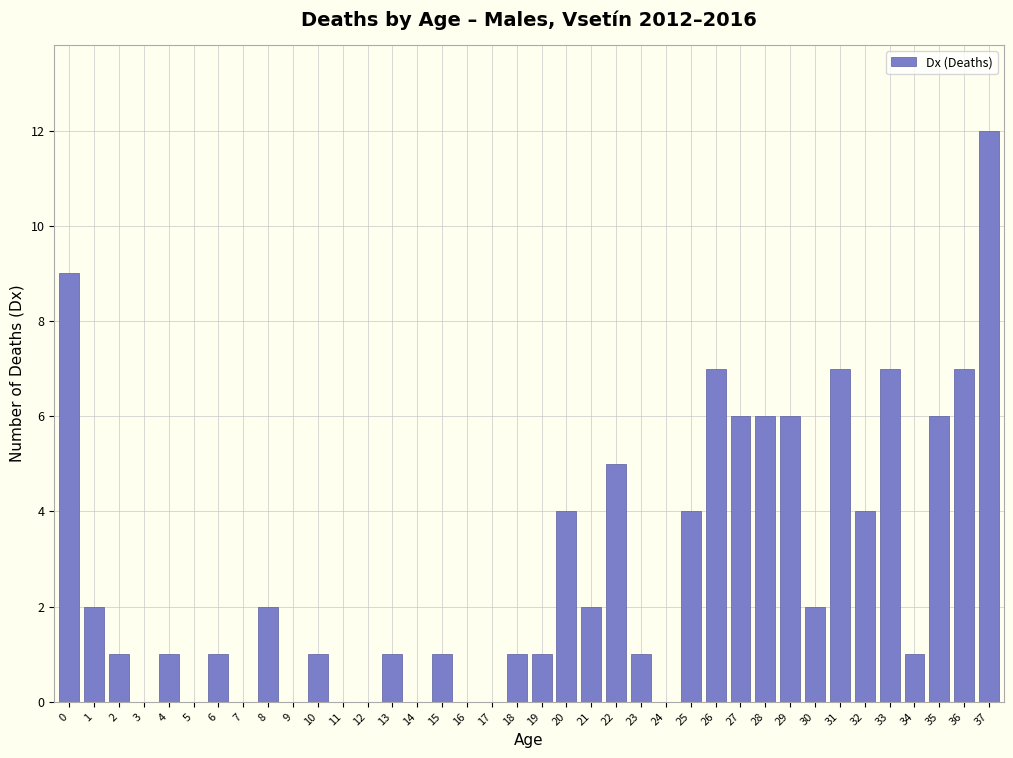

True or false: the data shows 7 at 16.

False